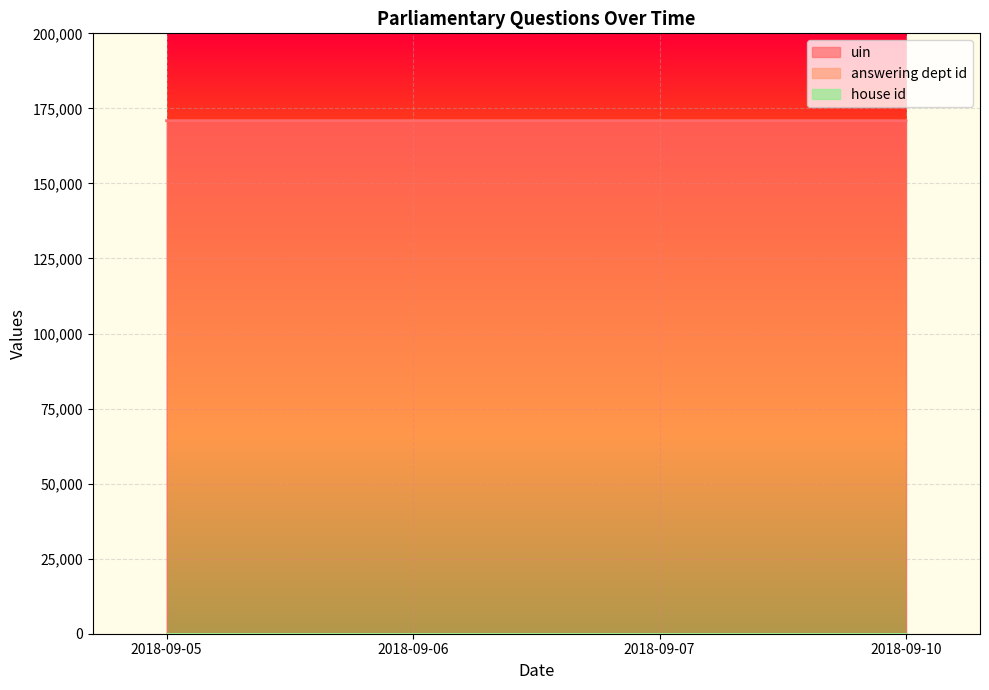

How many uin values are between 170899 and 170901?

3